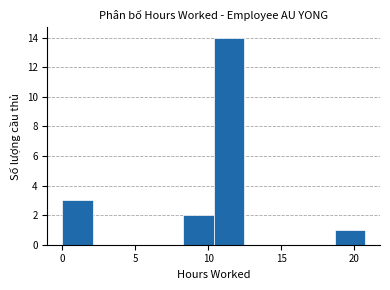

Over which range of the x-axis is the bar tallest?

10.5 to 12.5